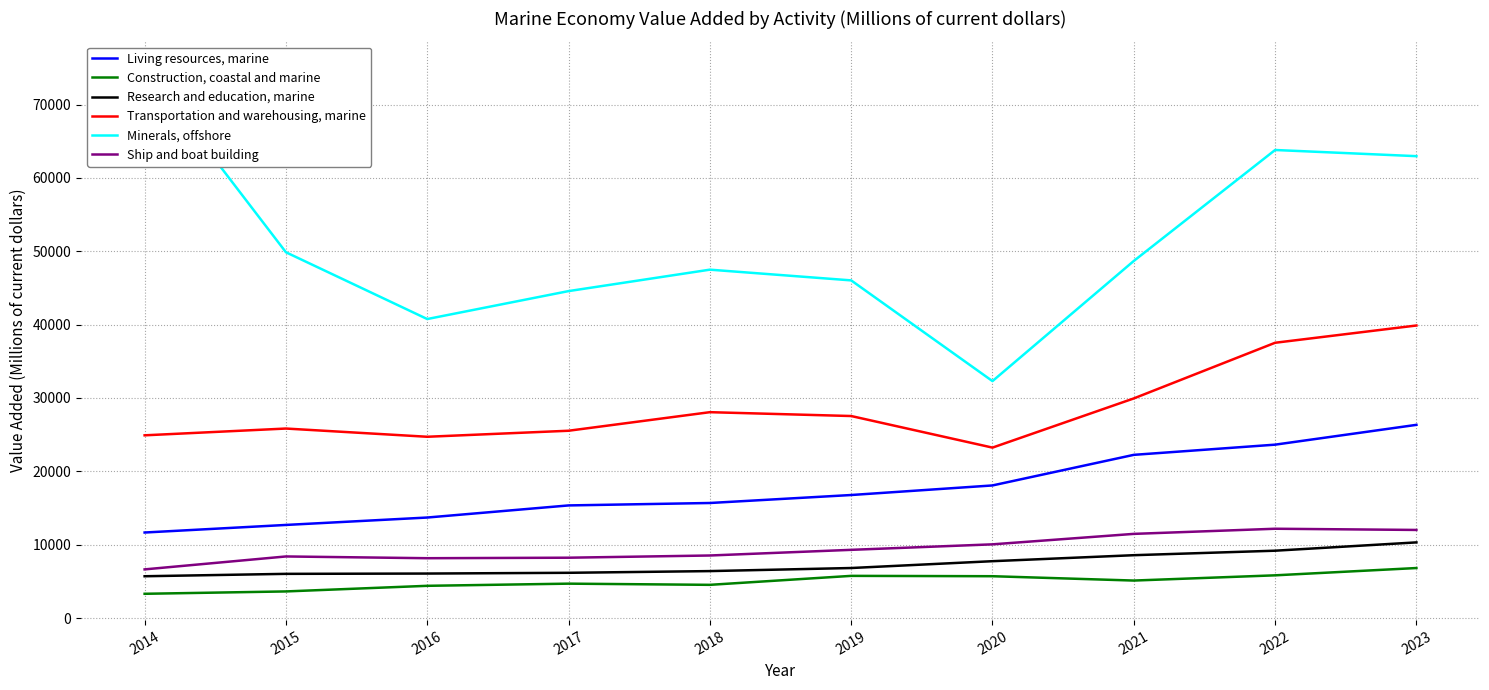

True or false: Ship and boat building has more than 0 points higher than both neighbors.

True